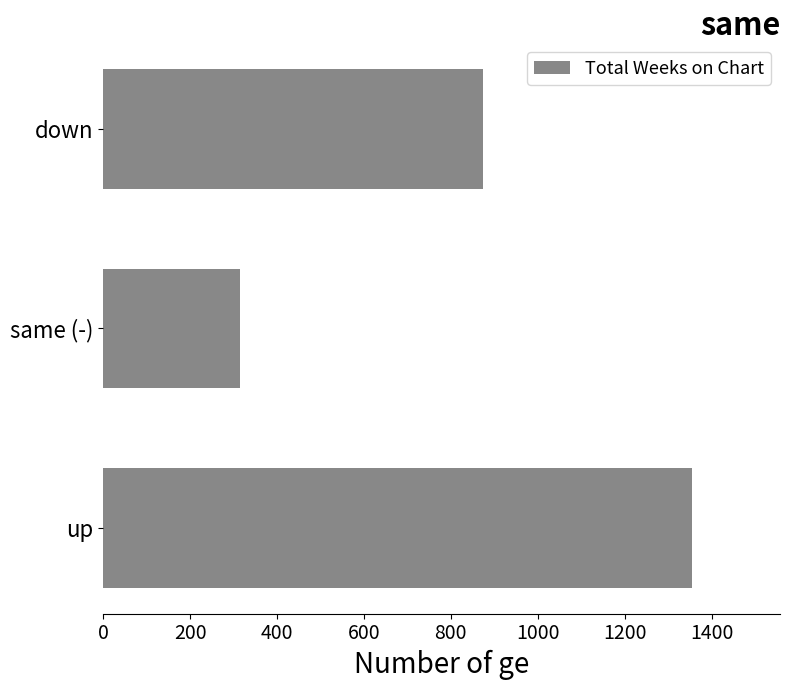

Reading top to bottom, list all the values displayed in this chart.

873	315	1354